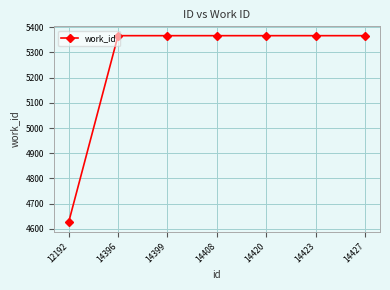

True or false: the data shows 5366 at 14420.

True